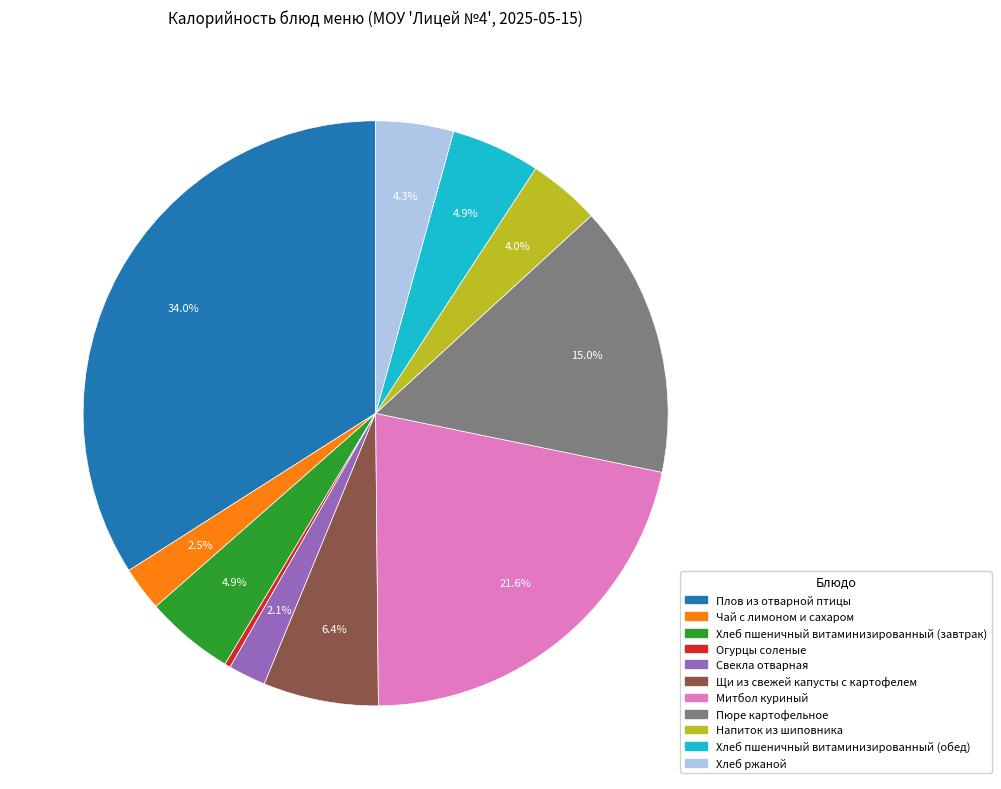

True or false: Чай с лимоном и сахаром accounts for 13% of the total.

False